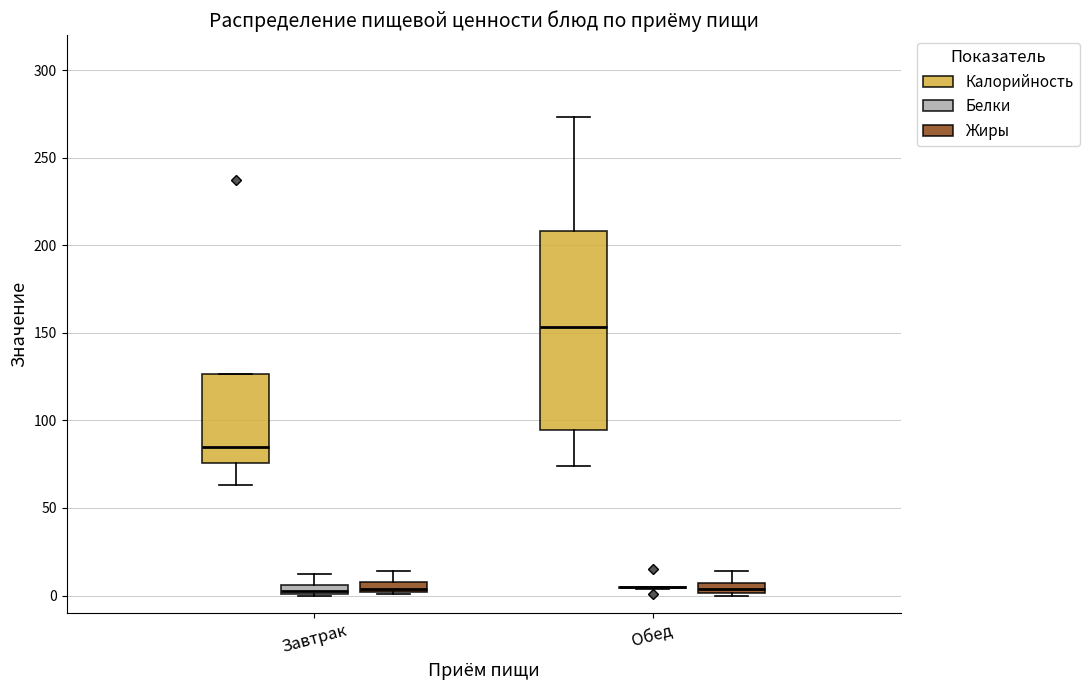

Comparing the boxes themselves (not the whiskers), which one is the tallest?

Обед (Калорийность)